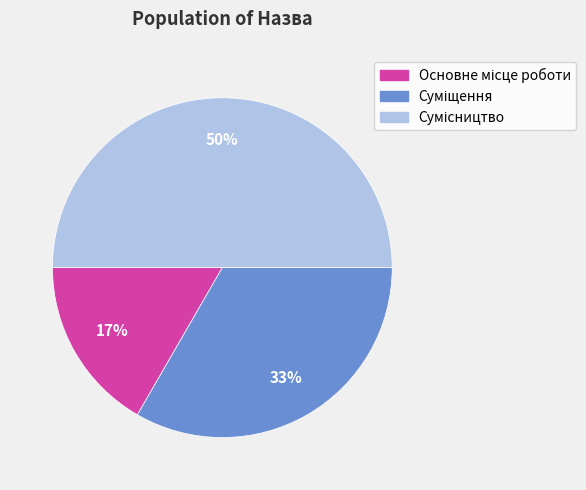

To the nearest percent, what is the average slice percentage?

33%